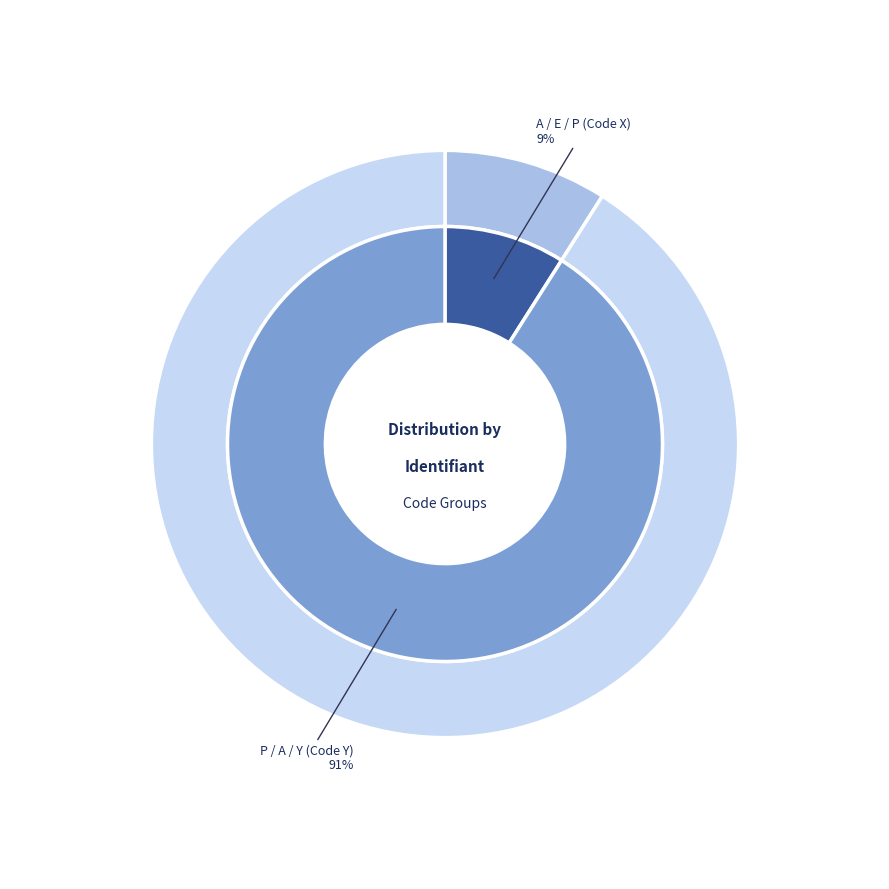

To the nearest percent, what portion does P / A / Y (Code Y) represent?

91%